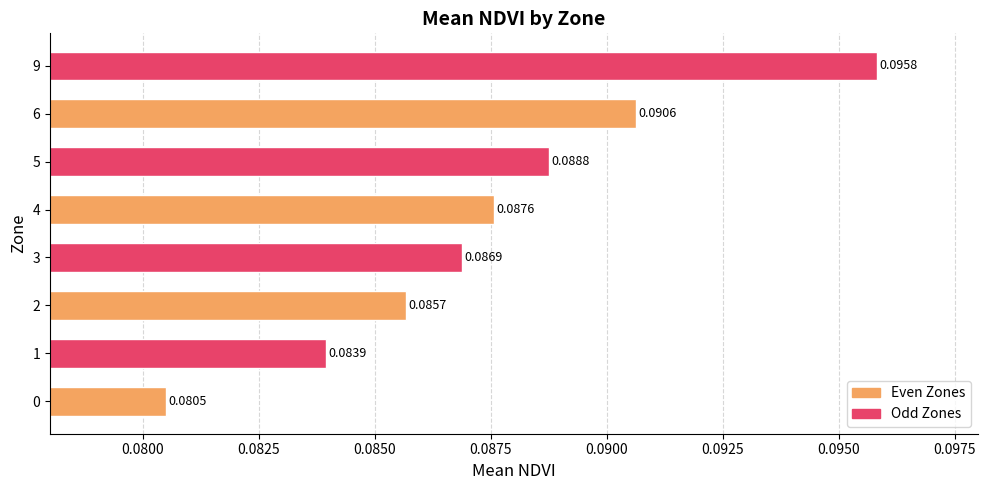

Between 4 and 5, which is larger?

5